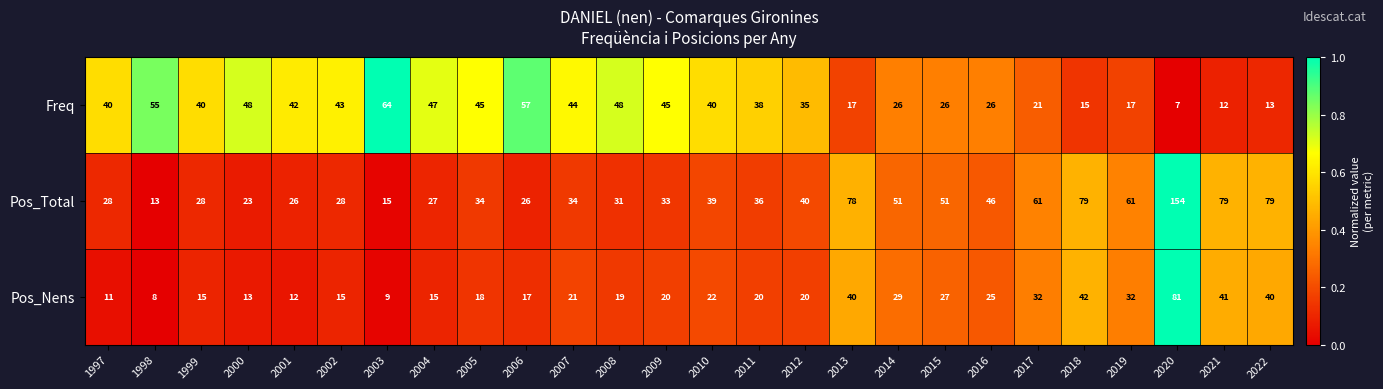

What is the total value across all series at 2003?

88